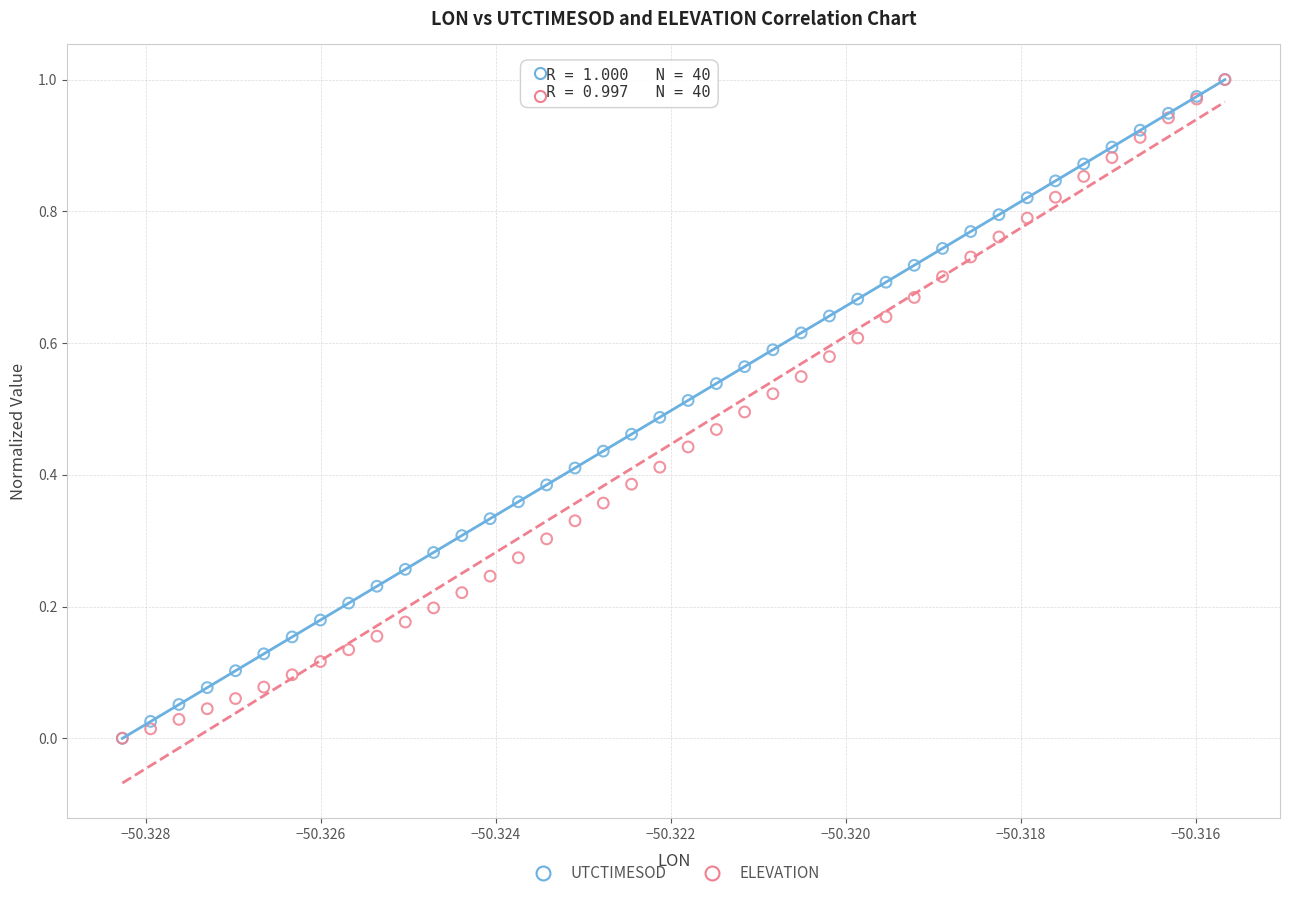

What are all the series names shown in the legend?

UTCTIMESOD, ELEVATION